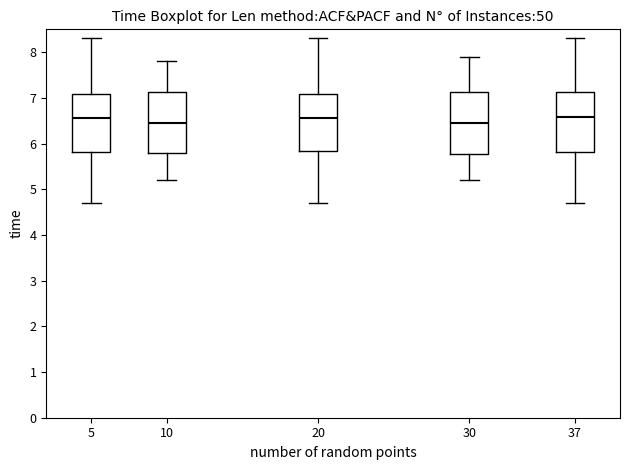

Where does the upper whisker of the box at x = 37 end on the y-axis? The values are not printed on the chart, so give them approximately, as read against the axis.

8.3